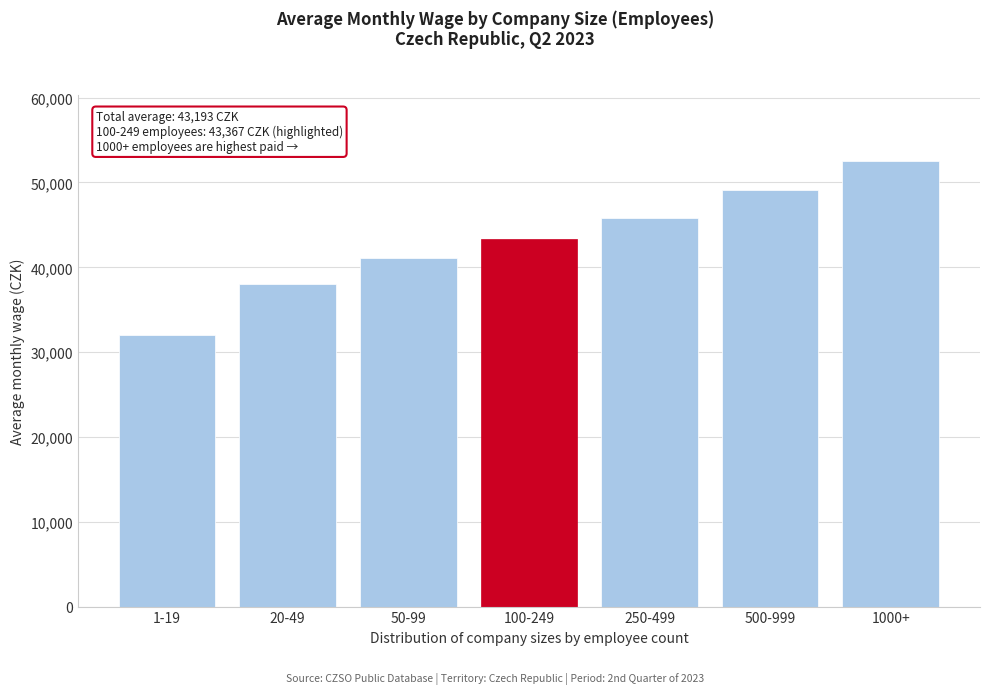

Reading left to right, extract all data points from this chart.

1-19=32039.8	20-49=38076.4	50-99=41117.5	100-249=43366.7	250-499=45766.6	500-999=49110.4	1000+=52476.6